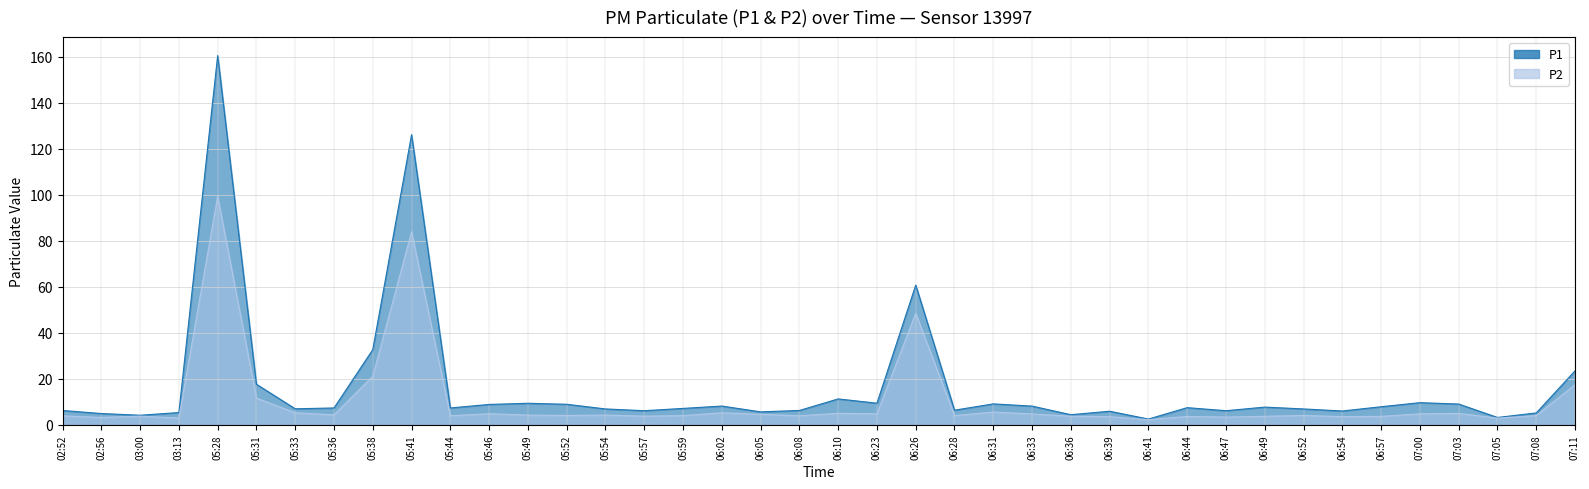

How many data points does each series have?

40